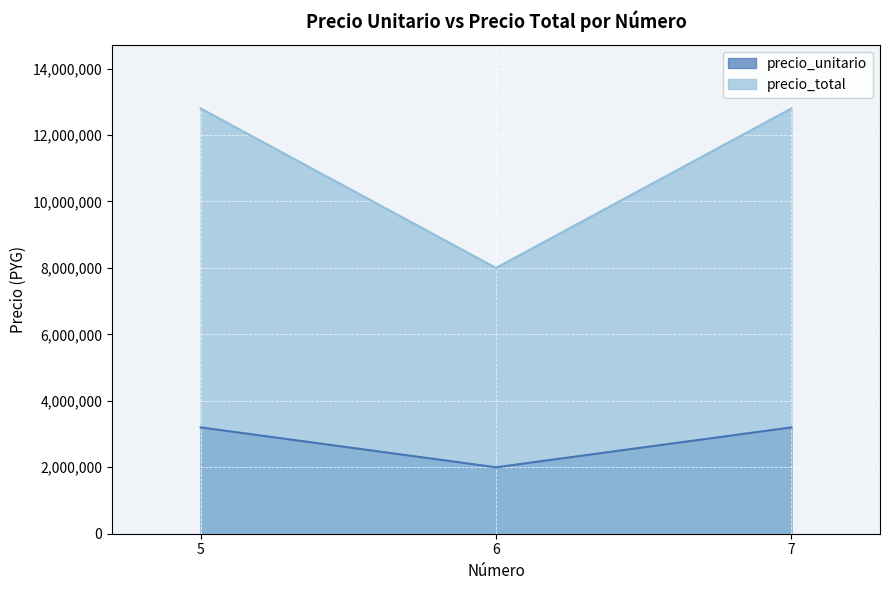

Reading right to left, list all the values displayed in this chart.

precio_unitario: 3200000	2000000	3200000
precio_total: 12800000	8000000	12800000